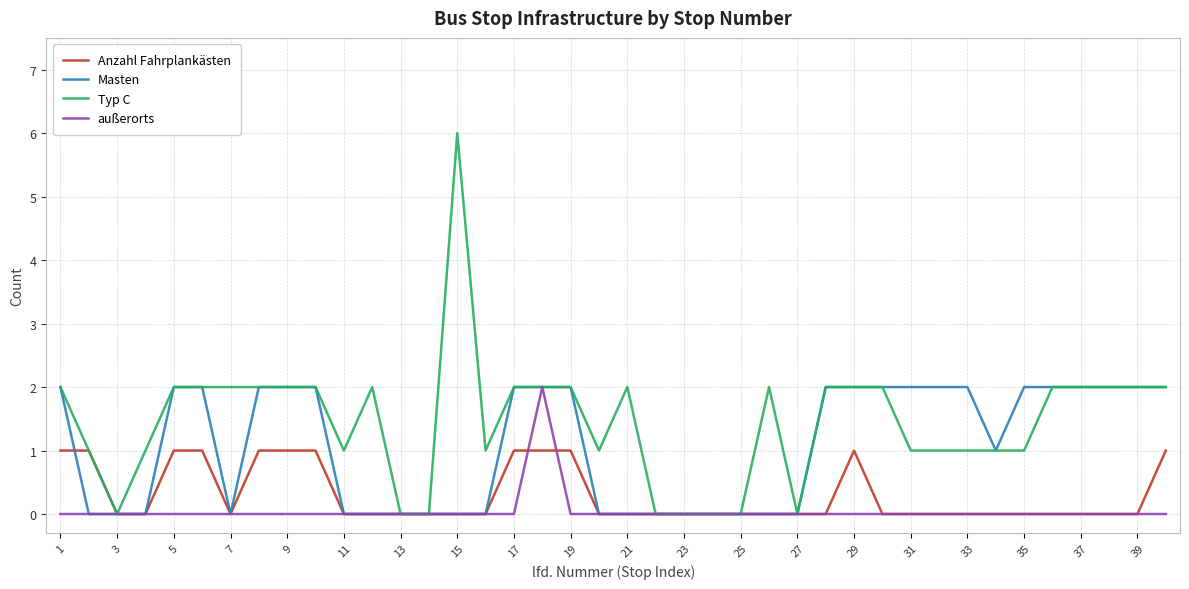

Does the chart have visible grid lines?

Yes